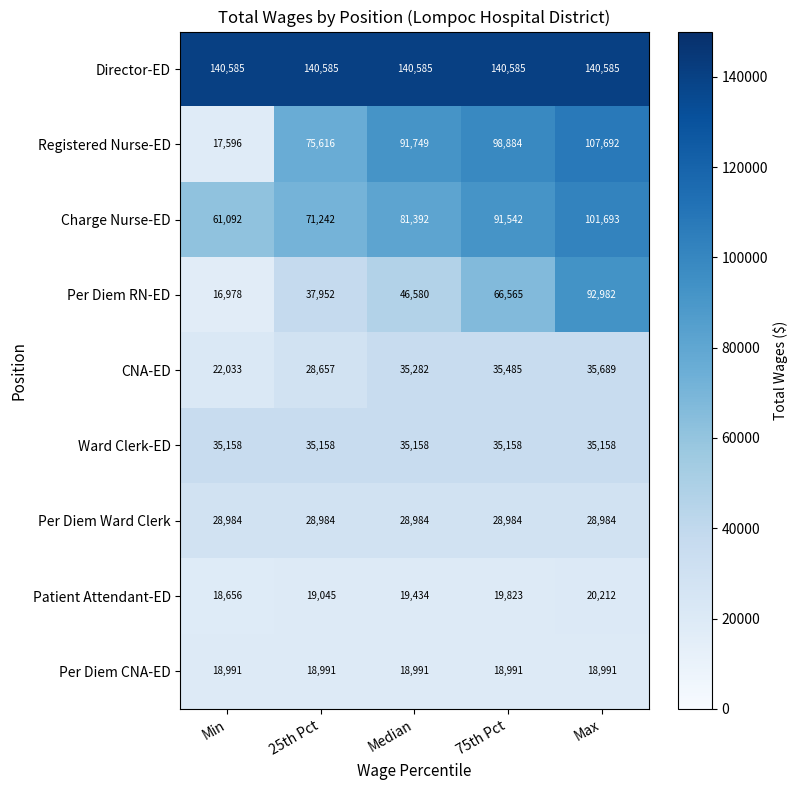

What is the average value of the CNA-ED series?

31429